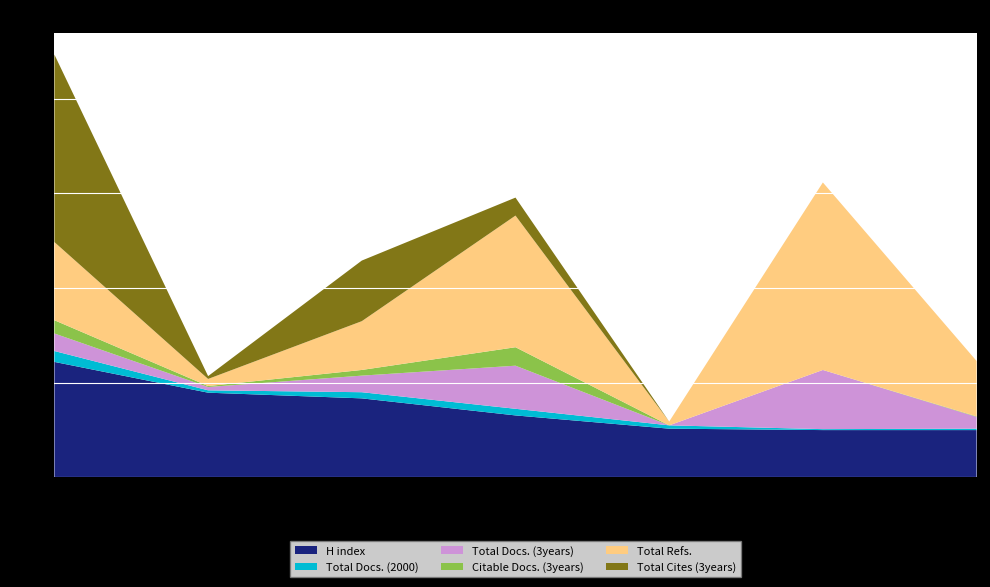

Reading left to right, list all the values displayed in this chart.

H index: 244	179	167	131	103	100	100
Total Docs. (2000): 23	5	13	14	7	2	3
Total Docs. (3years): 37	7	35	91	0	125	25
Citable Docs. (3years): 28	2	12	39	0	0	1
Total Refs.: 165	15	103	278	8	396	117
Total Cites (3years): 396	6	128	38	0	0	0